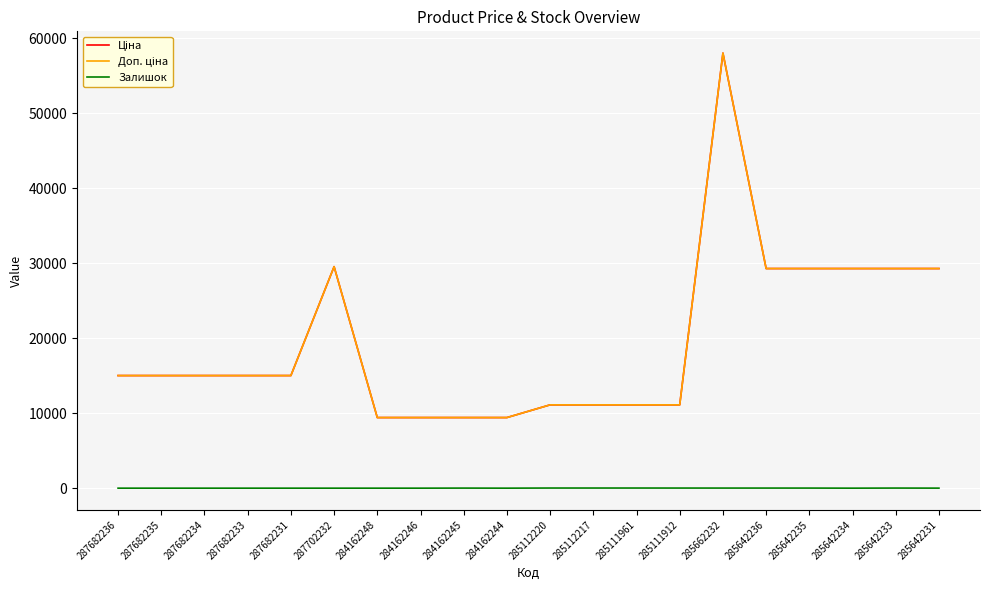

What is the sum of all Залишок values?

126.0